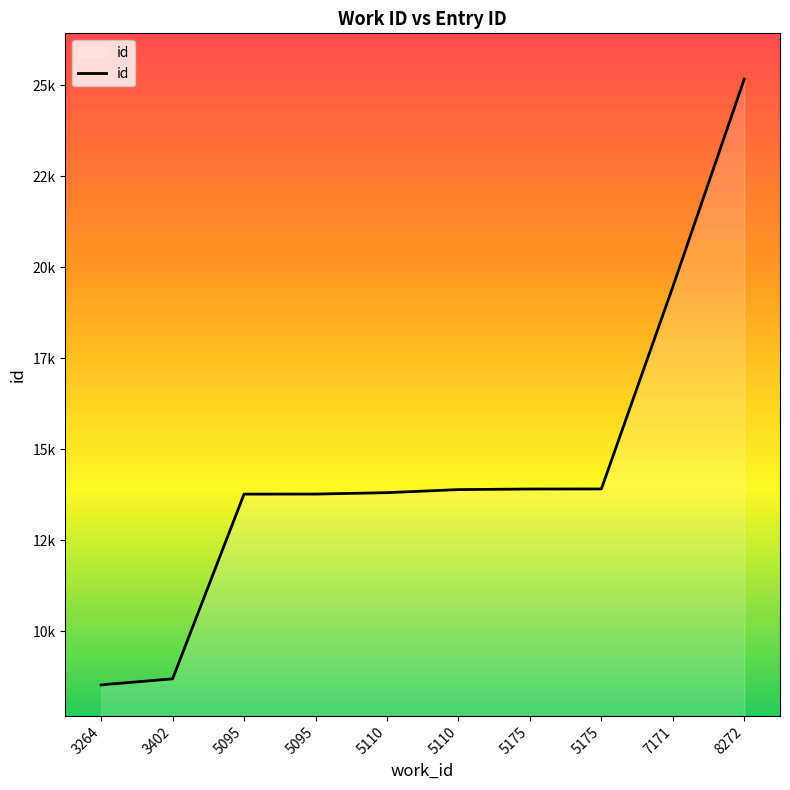

Is this an area chart (filled region under the line)?

Yes